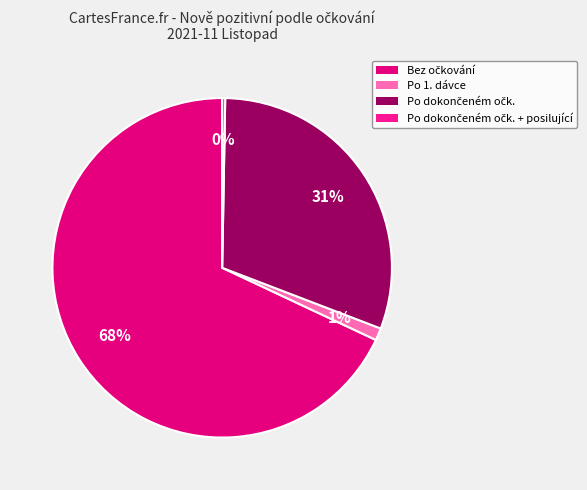

Rank the categories by value from highest to lowest.

Bez očkování, Pozitivní po dokončeném očkování, Pozitivní po 1. dávce, Pozitivní po dokončeném očkování + posilující